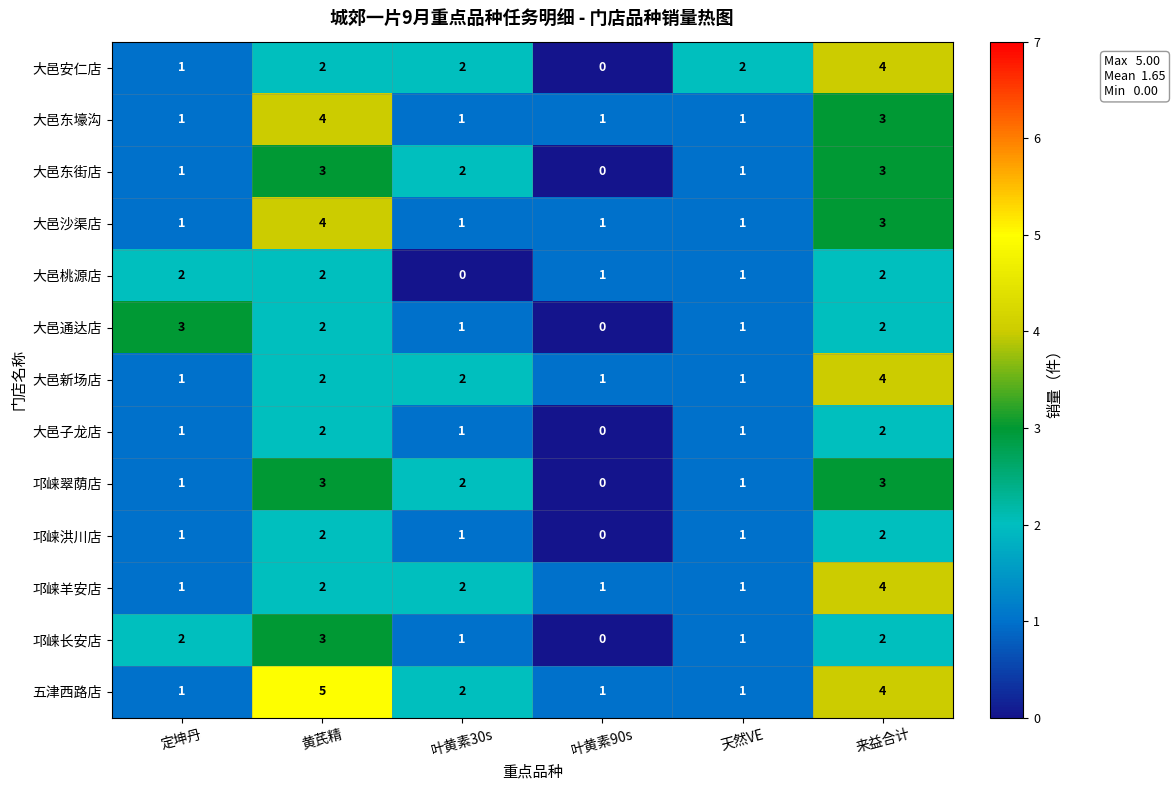

How many 大邑桃源店 values are between 1 and 2?

5